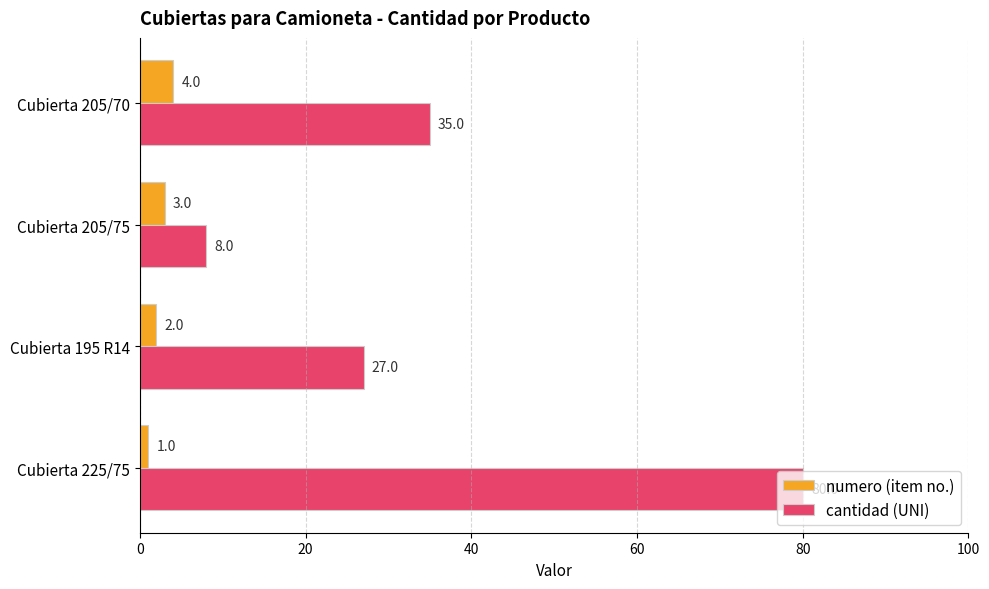

Which series has the largest range (max minus min)?

cantidad (UNI)